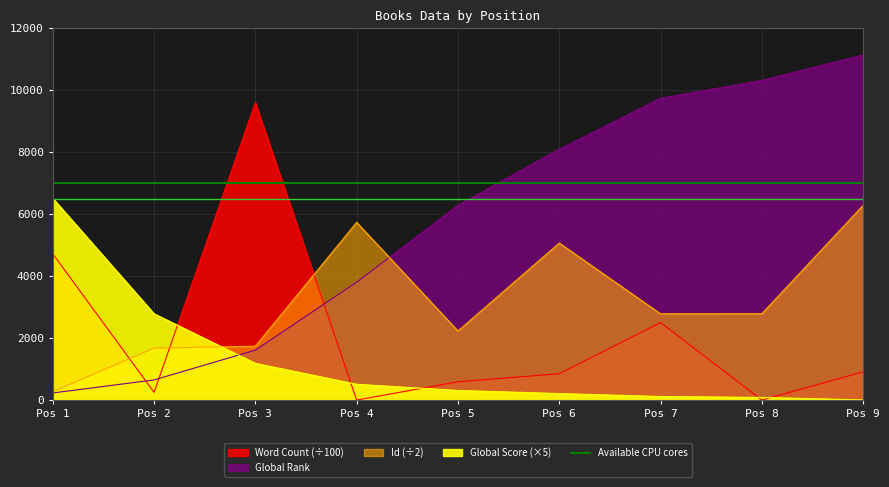

Which series has the largest range (max minus min)?

Global Rank